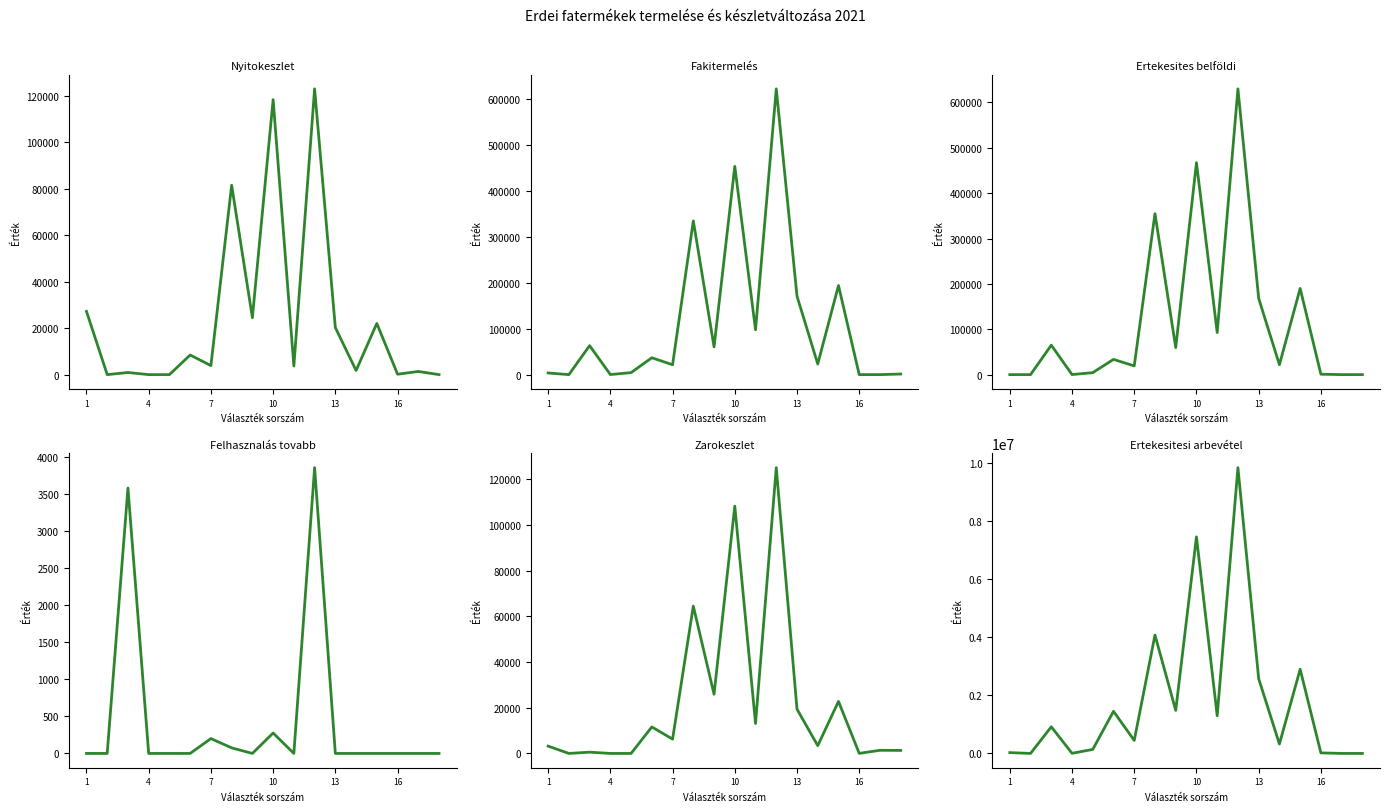

The Ertekesitesi arbevétel series shows 1375872.5 at 7. True or false?

False